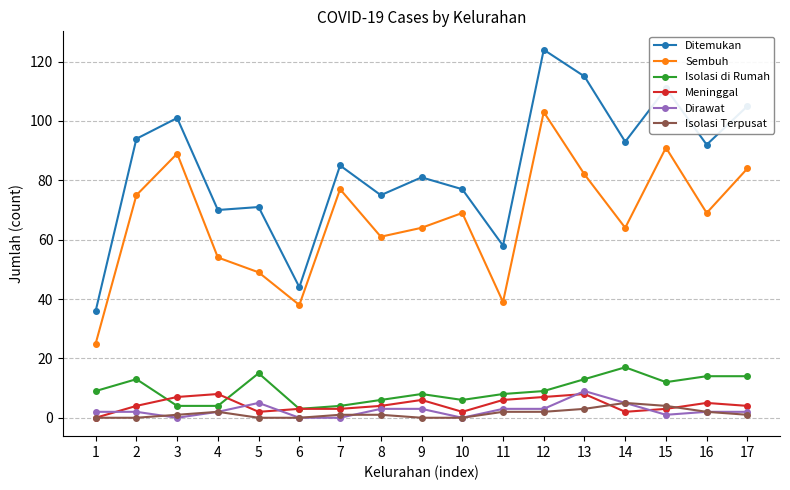

The value of Dirawat at 11 is 3. True or false?

True